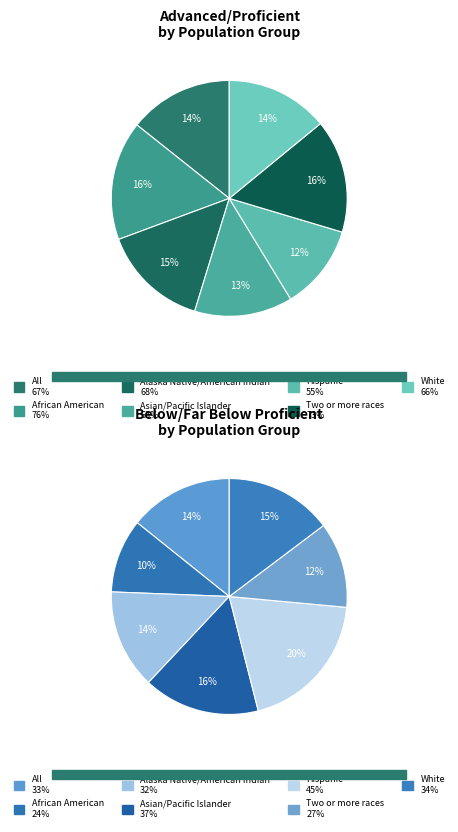

Does White represent more than half of the total?

No